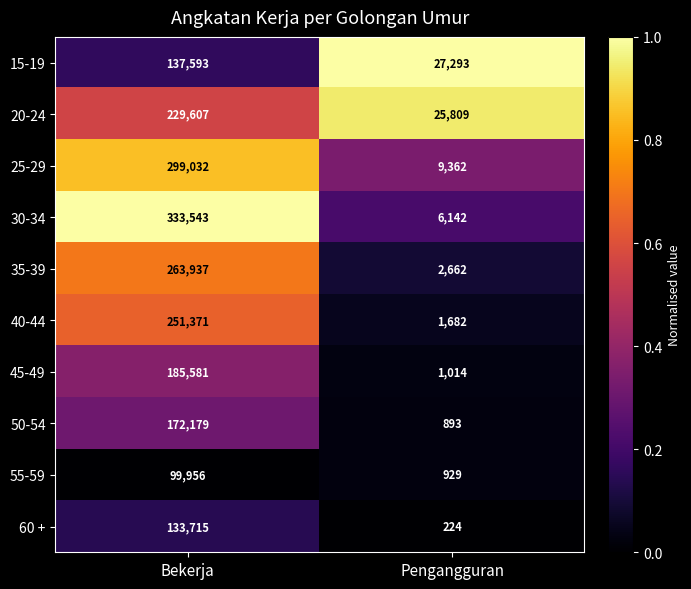

At which label is 45-49 closest to 93297?

Pengangguran